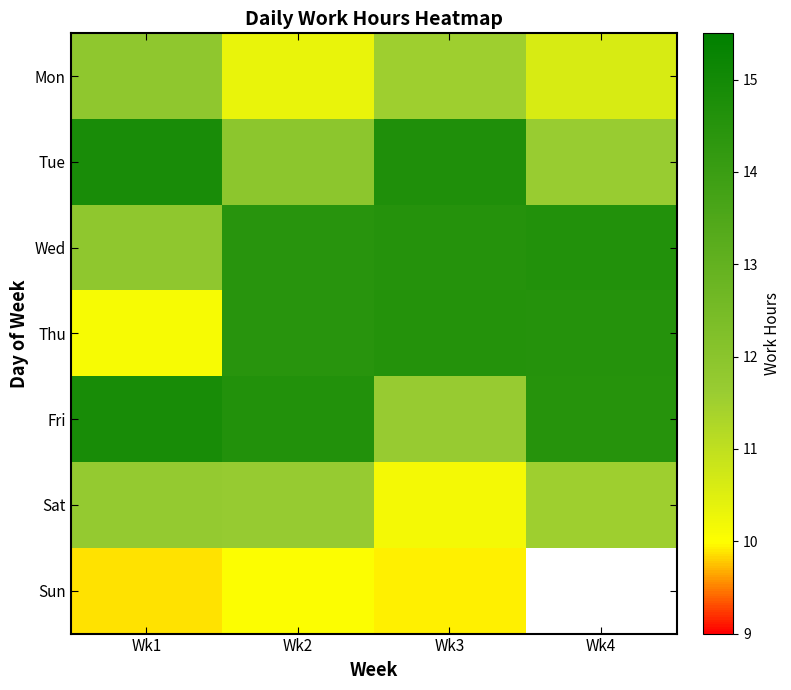

Count the number of categories in the chart.

4